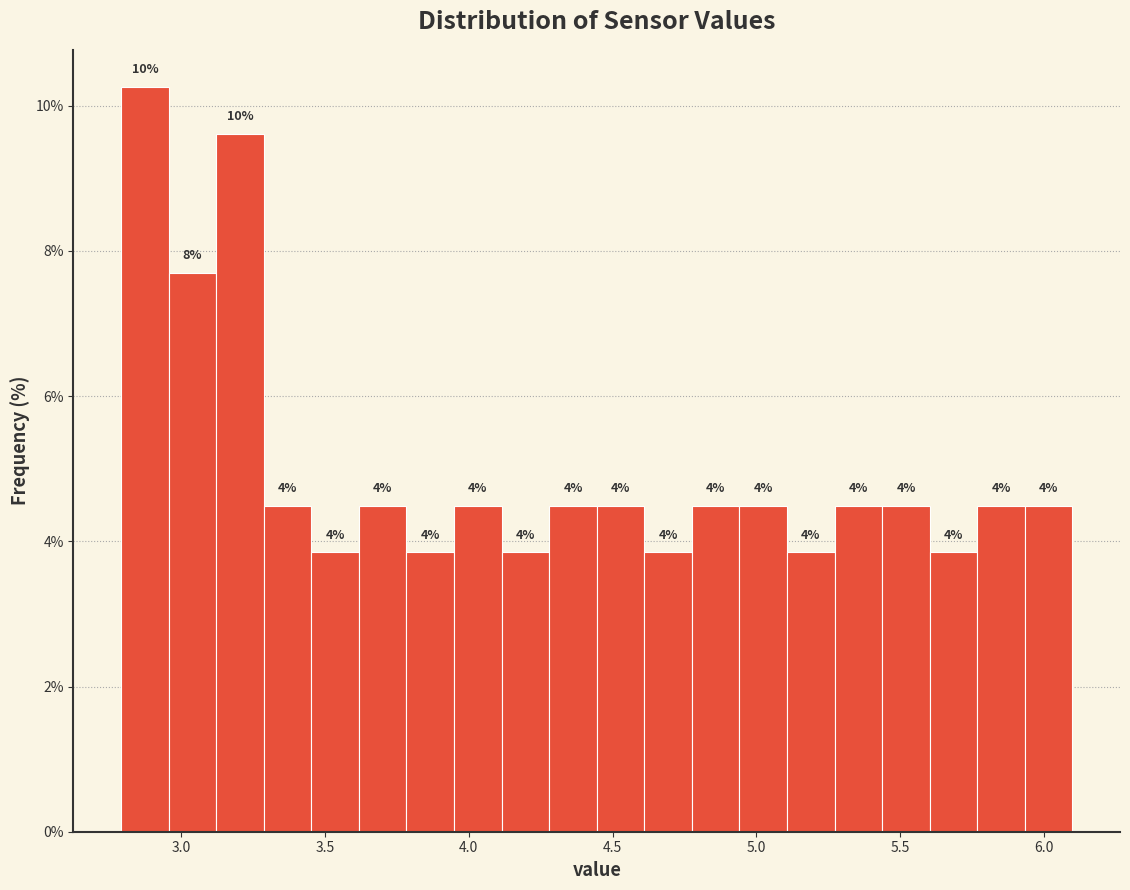

Around what value on the x-axis is the tallest bar? Give the approximate position of its centre, as read against the axis.

2.85